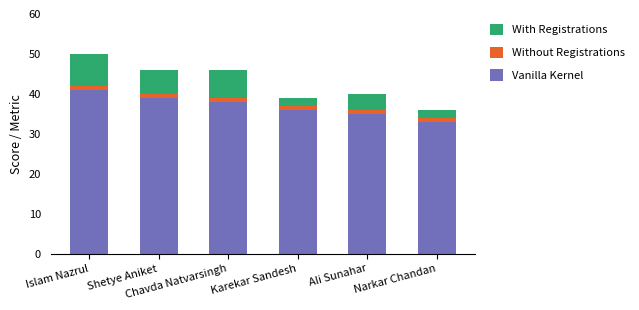

What is the highest value of the Vanilla Kernel series?

41